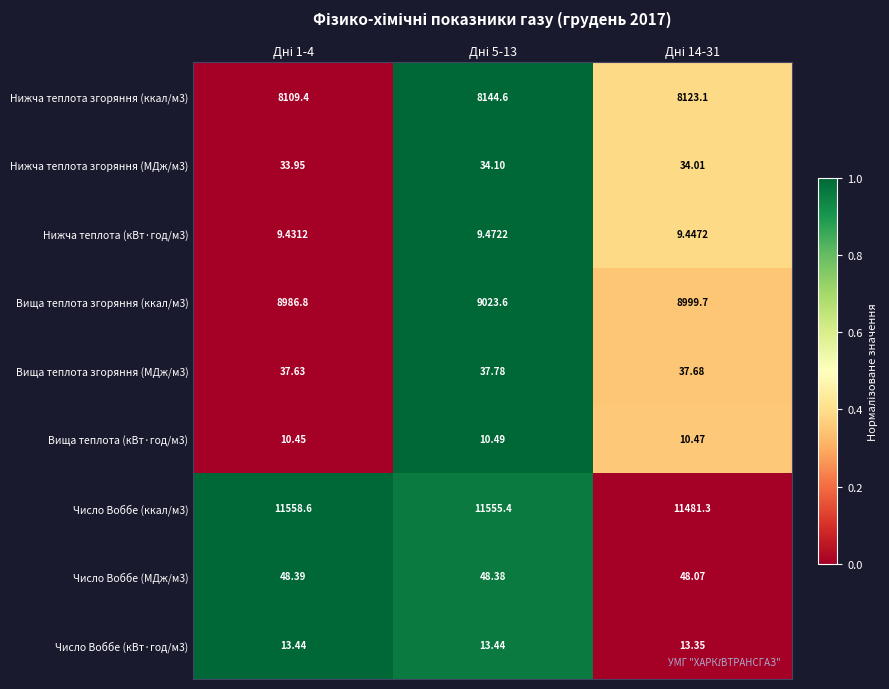

Reading left to right, list all the values displayed in this chart.

Нижча теплота згоряння (ккал/м3): Дні 1-4=8109.4	Дні 5-13=8144.6	Дні 14-31=8123.1
Нижча теплота згоряння (МДж/м3): Дні 1-4=34.0	Дні 5-13=34.1	Дні 14-31=34.0
Нижча теплота (кВт·год/м3): Дні 1-4=9.4	Дні 5-13=9.5	Дні 14-31=9.4
Вища теплота згоряння (ккал/м3): Дні 1-4=8986.8	Дні 5-13=9023.6	Дні 14-31=8999.7
Вища теплота згоряння (МДж/м3): Дні 1-4=37.6	Дні 5-13=37.8	Дні 14-31=37.7
Вища теплота (кВт·год/м3): Дні 1-4=10.4	Дні 5-13=10.5	Дні 14-31=10.5
Число Воббе (ккал/м3): Дні 1-4=11558.6	Дні 5-13=11555.4	Дні 14-31=11481.3
Число Воббе (МДж/м3): Дні 1-4=48.4	Дні 5-13=48.4	Дні 14-31=48.1
Число Воббе (кВт·год/м3): Дні 1-4=13.4	Дні 5-13=13.4	Дні 14-31=13.3